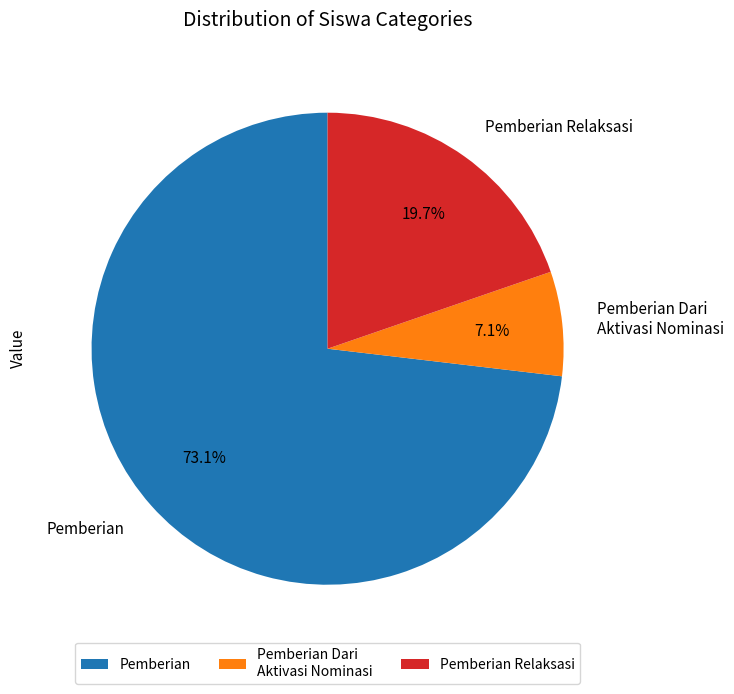

How many slices are in this pie chart?

3